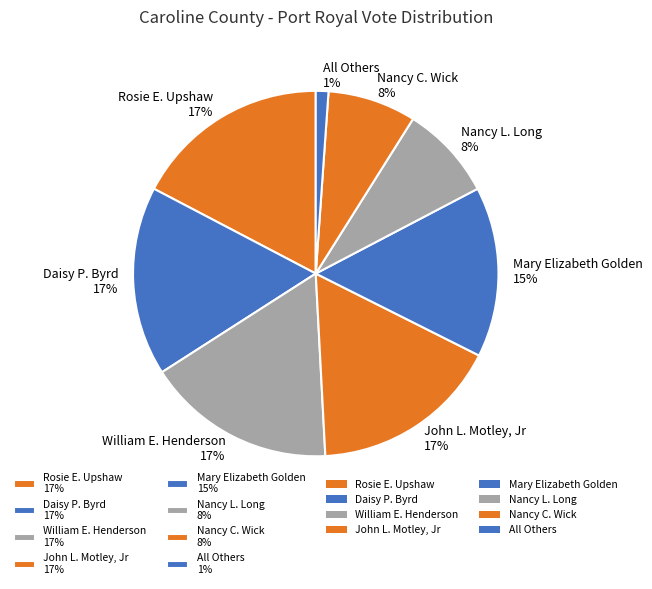

True or false: Rosie E. Upshaw accounts for 17% of the total.

True